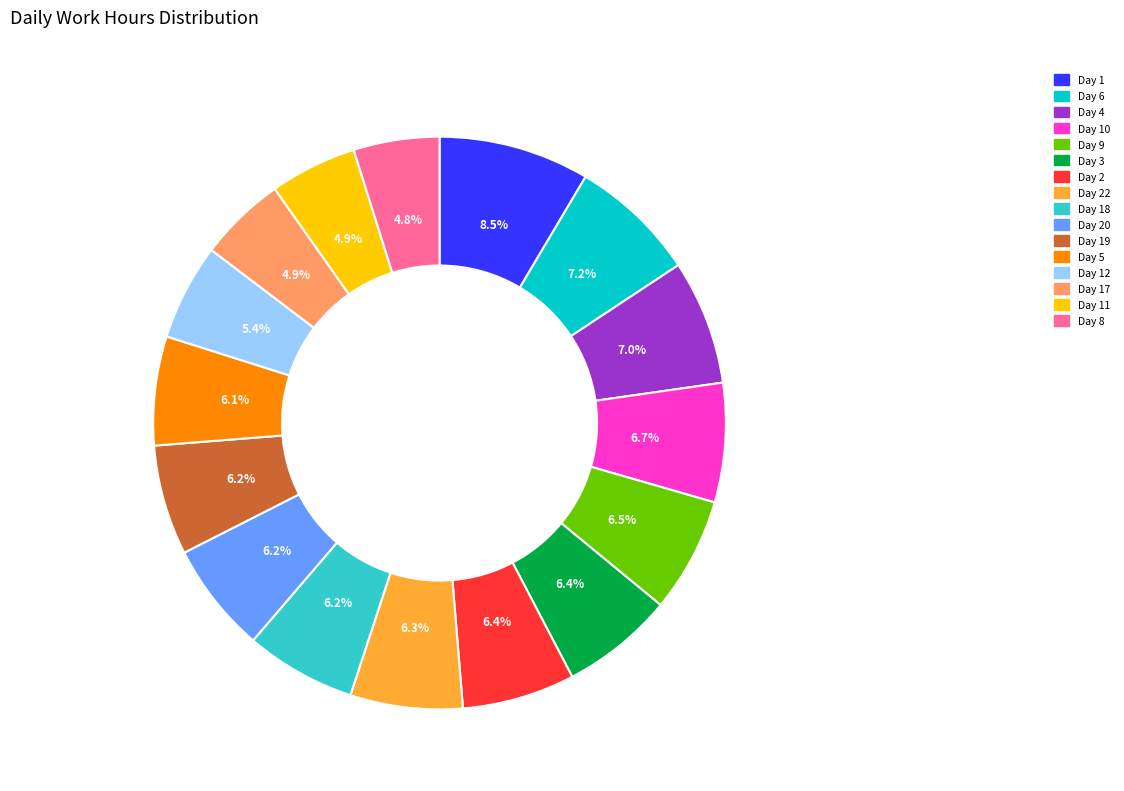

How much of the chart is everything except Day 3?

93.6%